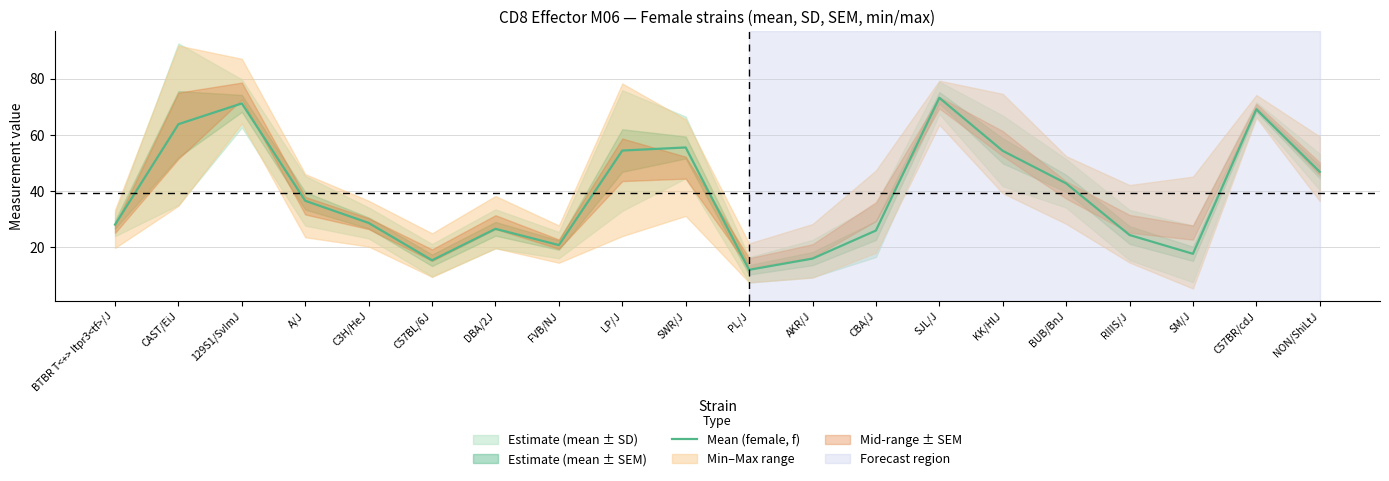

What is the ratio of the value at C57BR/cdJ to the value at BUB/BnJ?

1.6